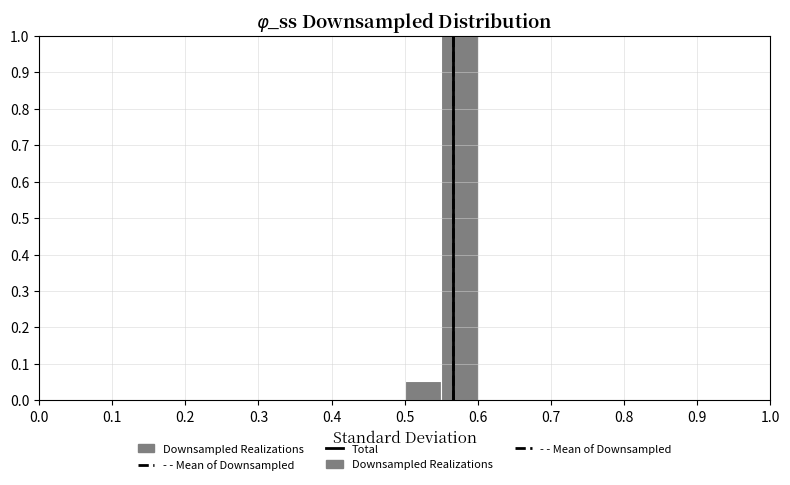

What is the height of the bar covering 0.55 to 0.60 on the x-axis? The values are not printed on the chart, so give them approximately, as read against the axis.

1.00